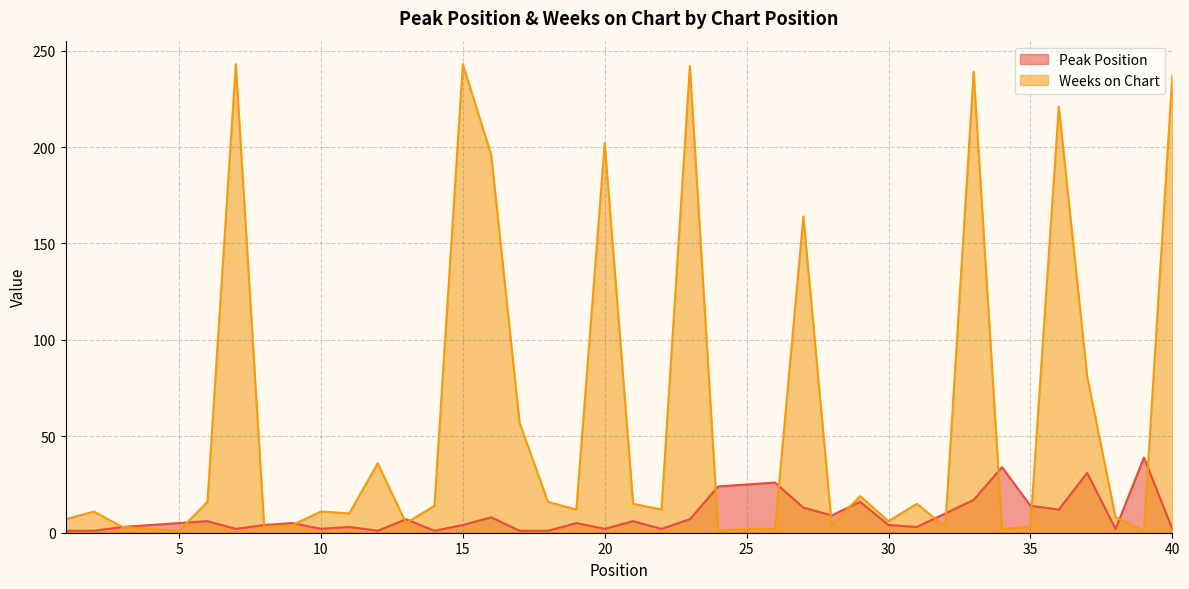

At which label does Peak Position reach its peak?

39